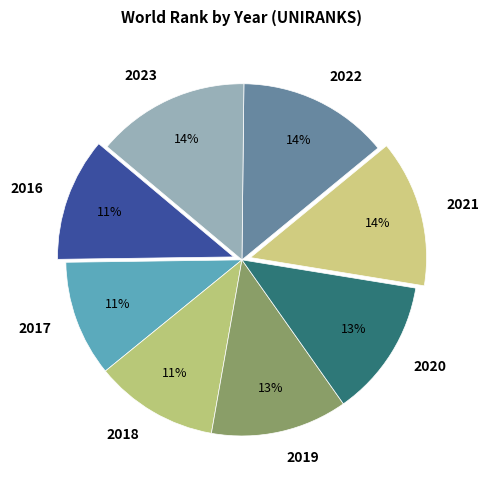

To the nearest percent, what is the combined percentage of 2020 and 2016?

24%